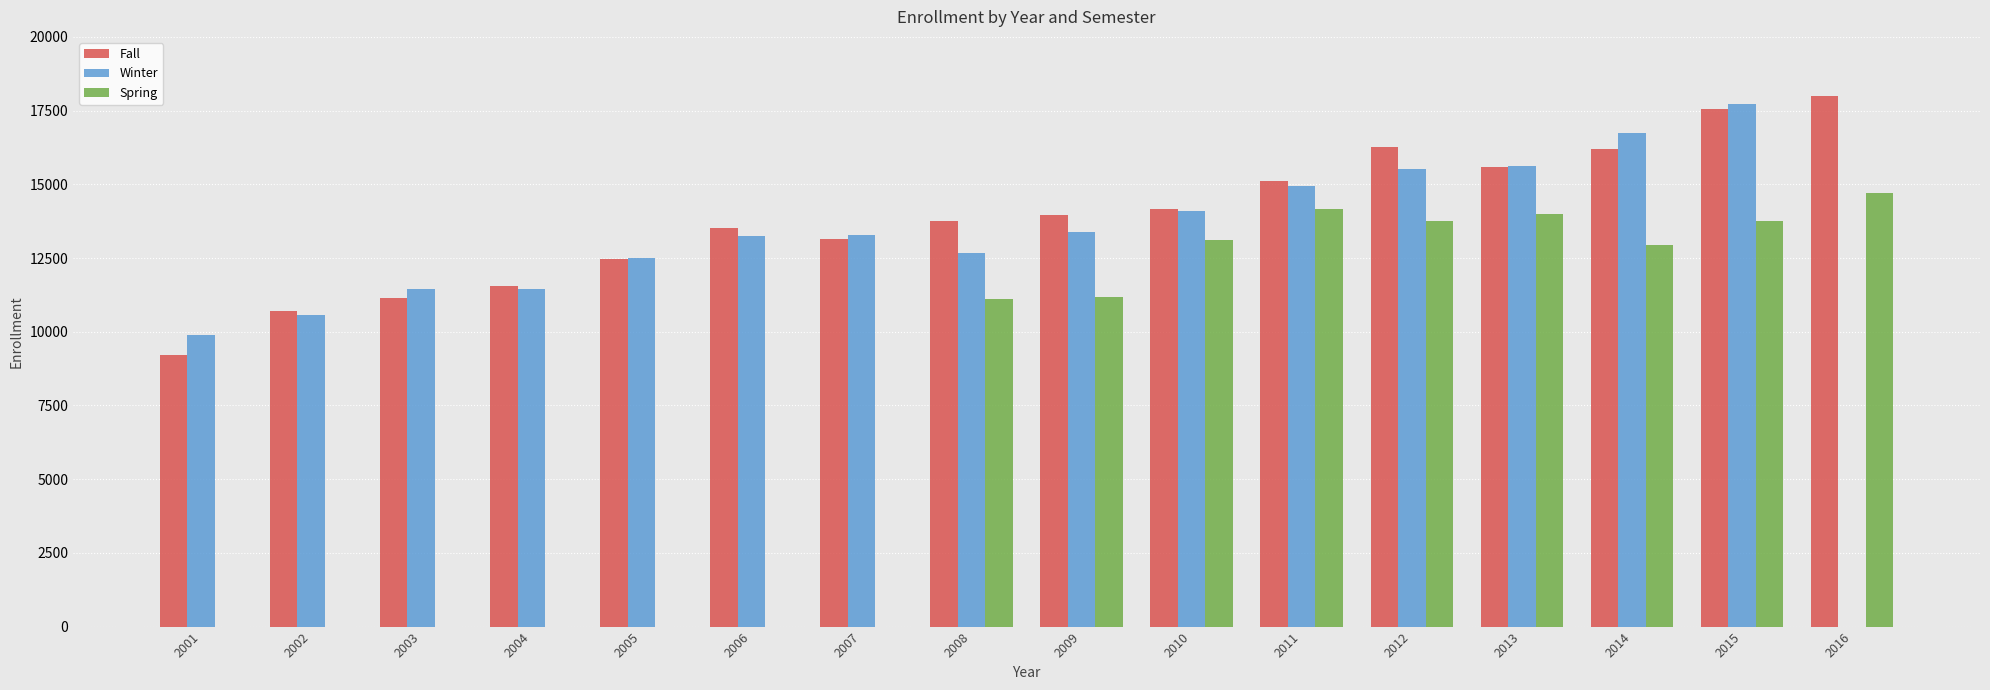

The Spring series shows 5150 at 2001. True or false?

False